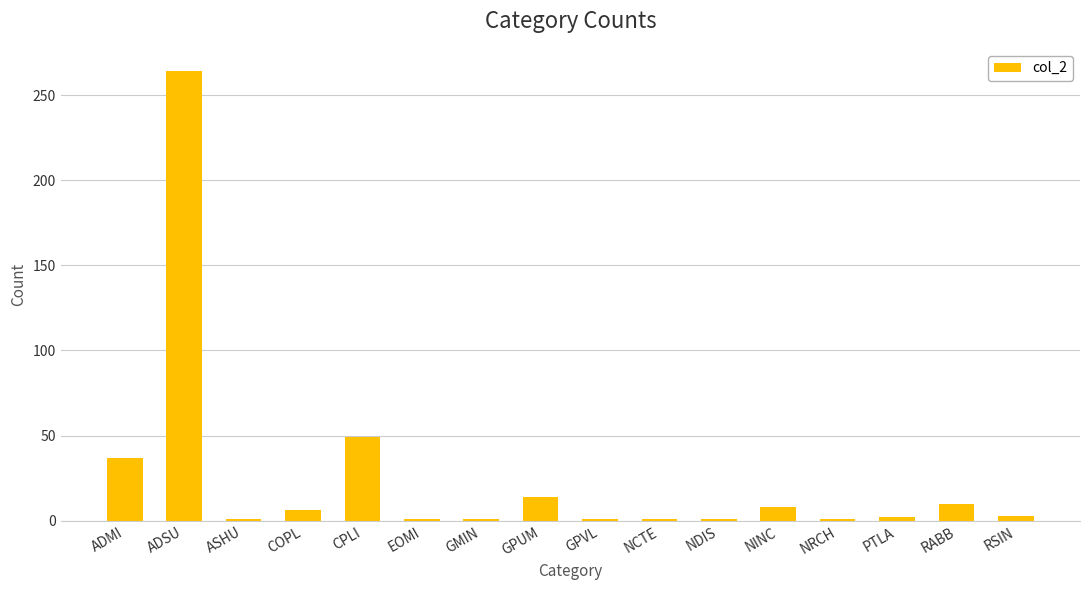

What is the label of the 5th bar from the right?

NINC